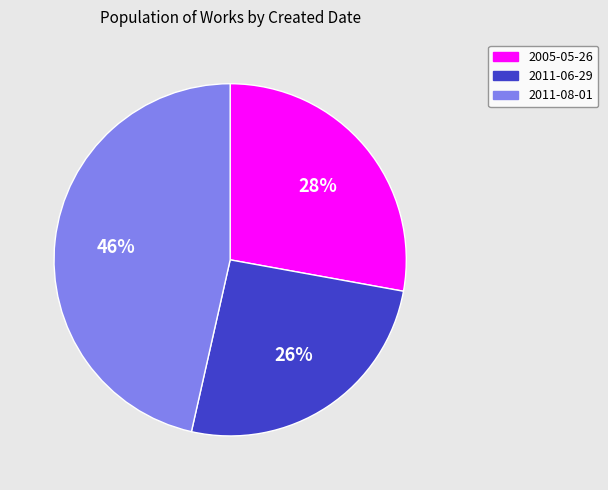

True or false: 2005-05-26 accounts for 28% of the total.

True